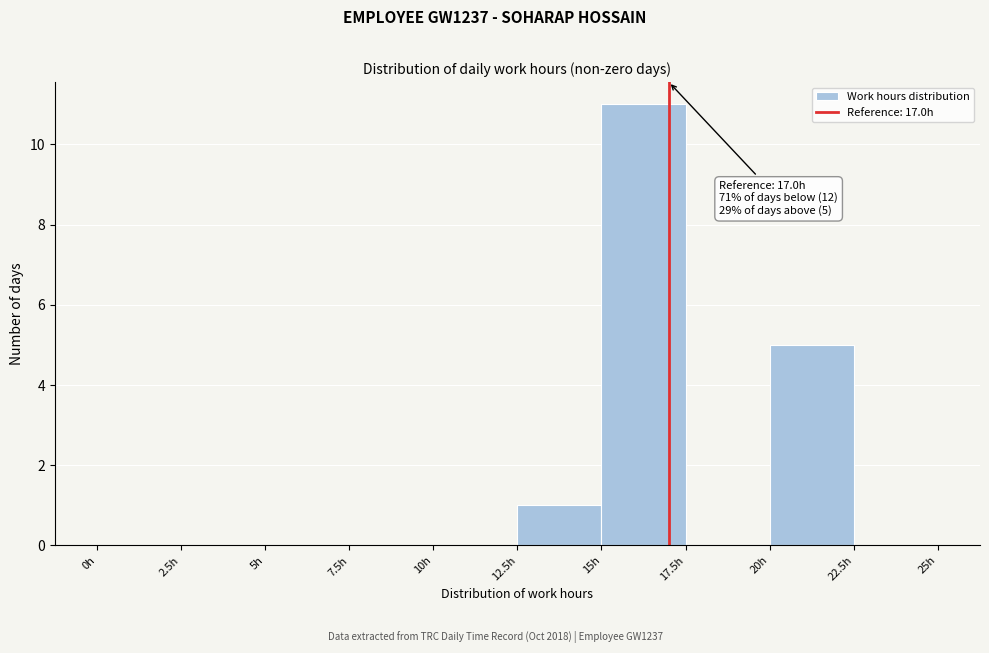

Over which range of the x-axis is the bar tallest?

15.0 to 17.5